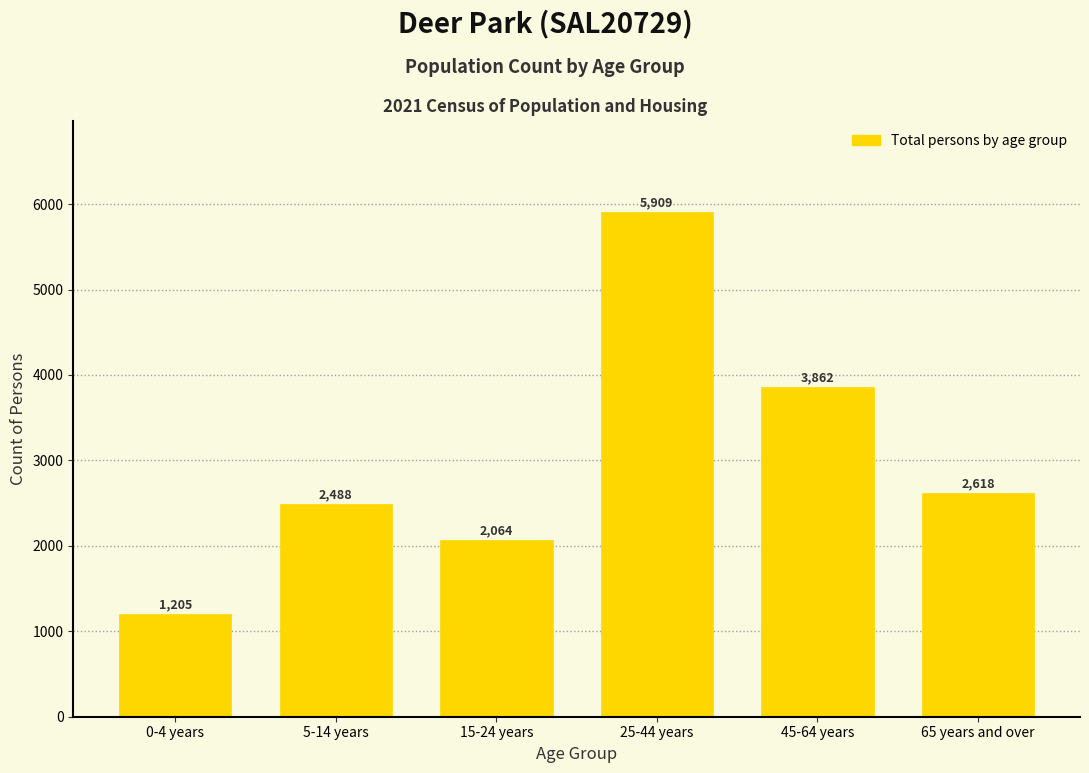

Reading left to right, extract all data points from this chart.

0-4 years=1205	5-14 years=2488	15-24 years=2064	25-44 years=5909	45-64 years=3862	65 years and over=2618